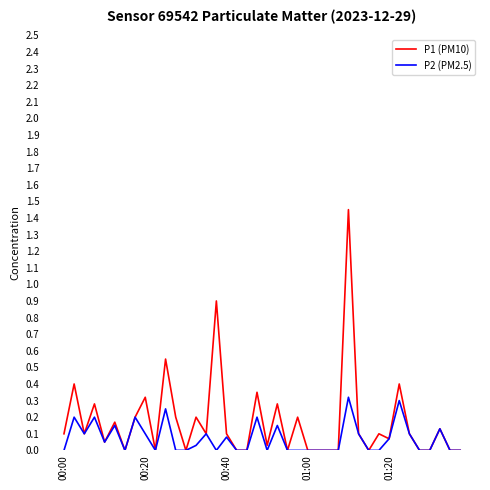

Which series has the widest spread of values?

P1 (PM10)